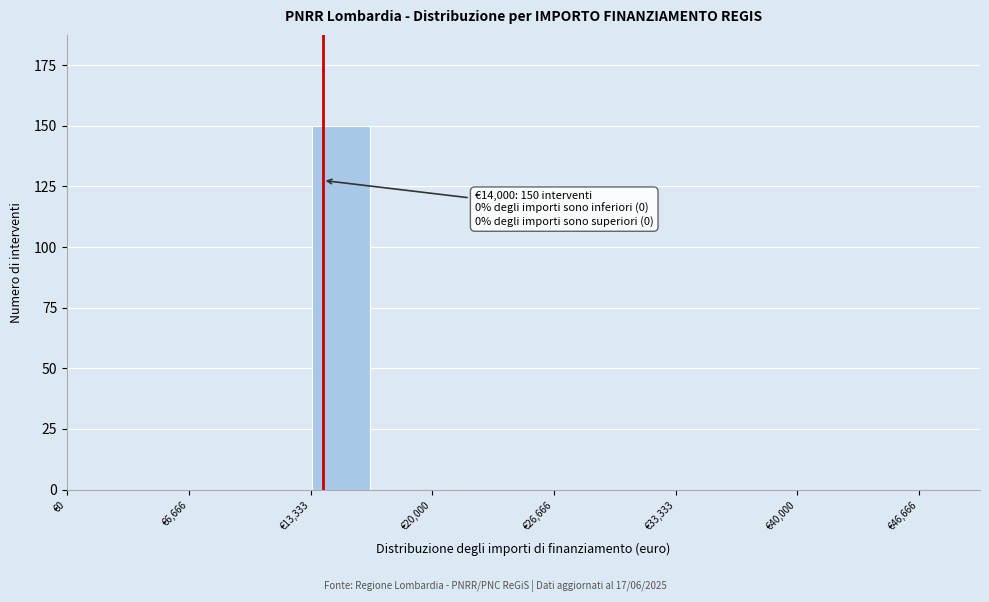

Around what value on the x-axis is the tallest bar? Give the approximate position of its centre, as read against the axis.

15000